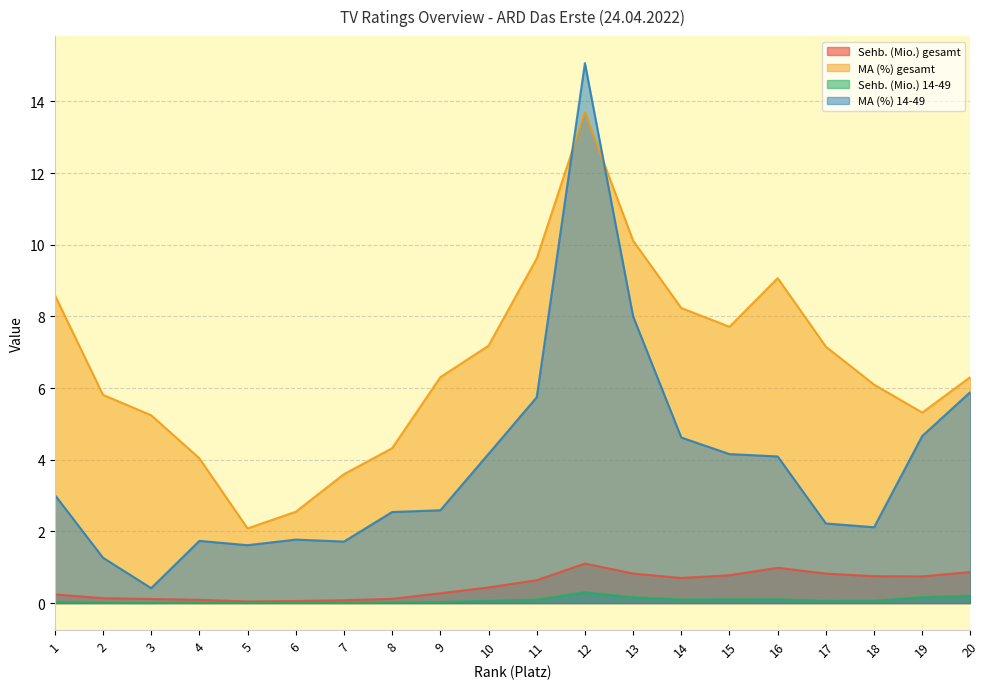

Which series changed the most between 14 and 18?

MA (%) 14-49